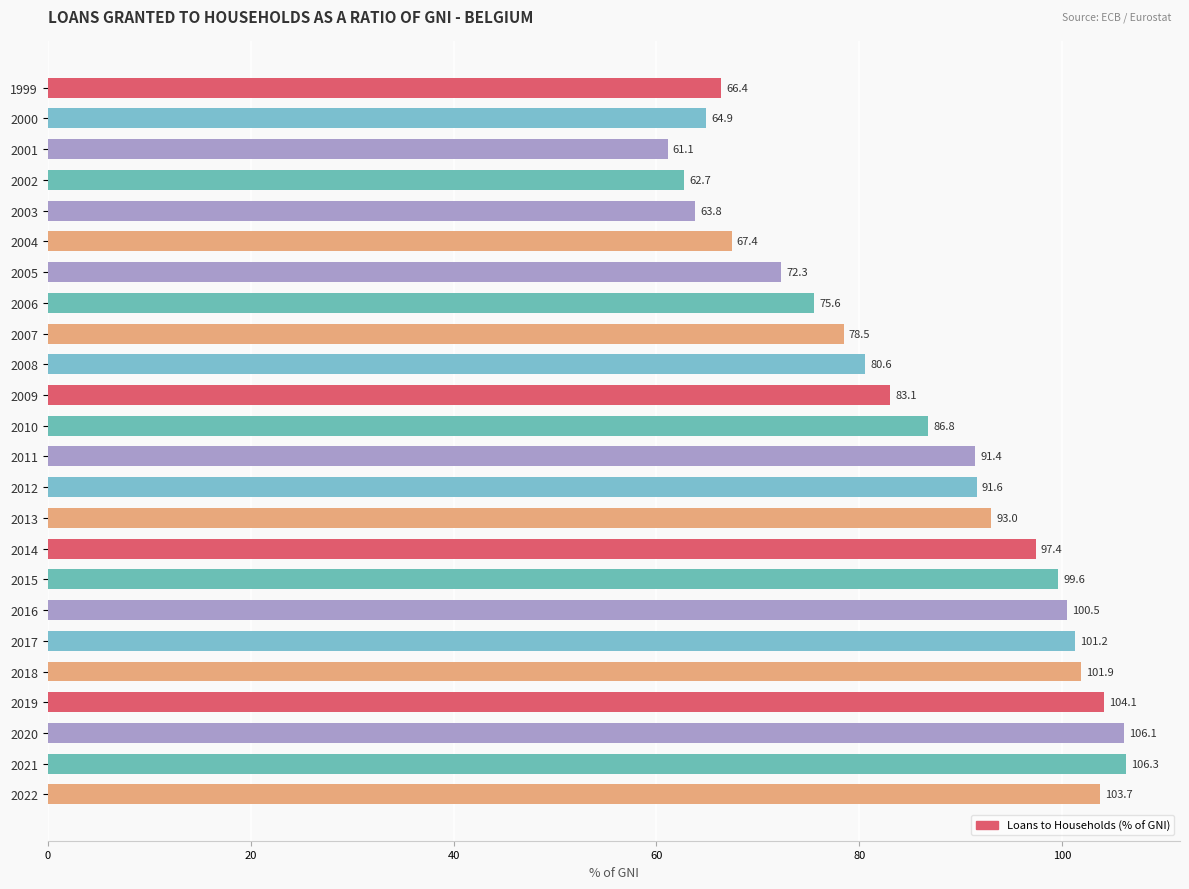

How many distinct data groups are displayed?

1